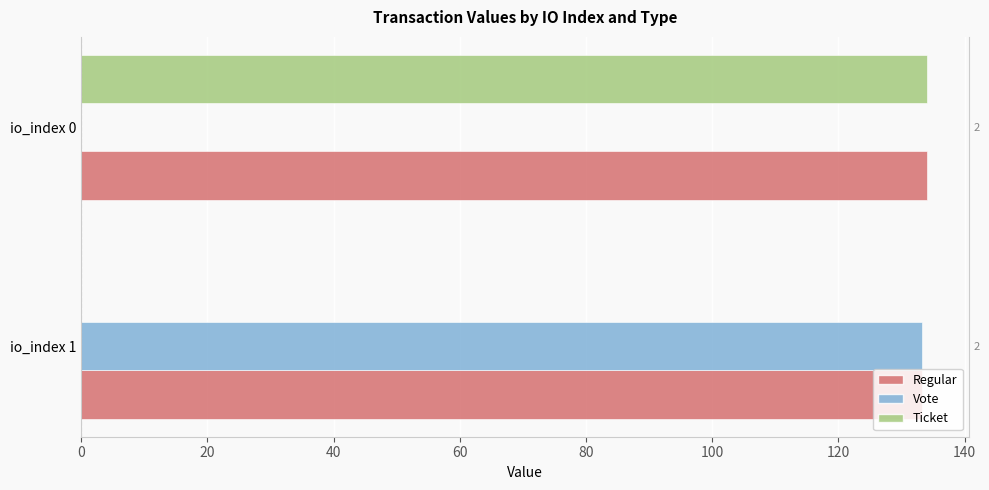

What is the sum of all Vote values?

133.2